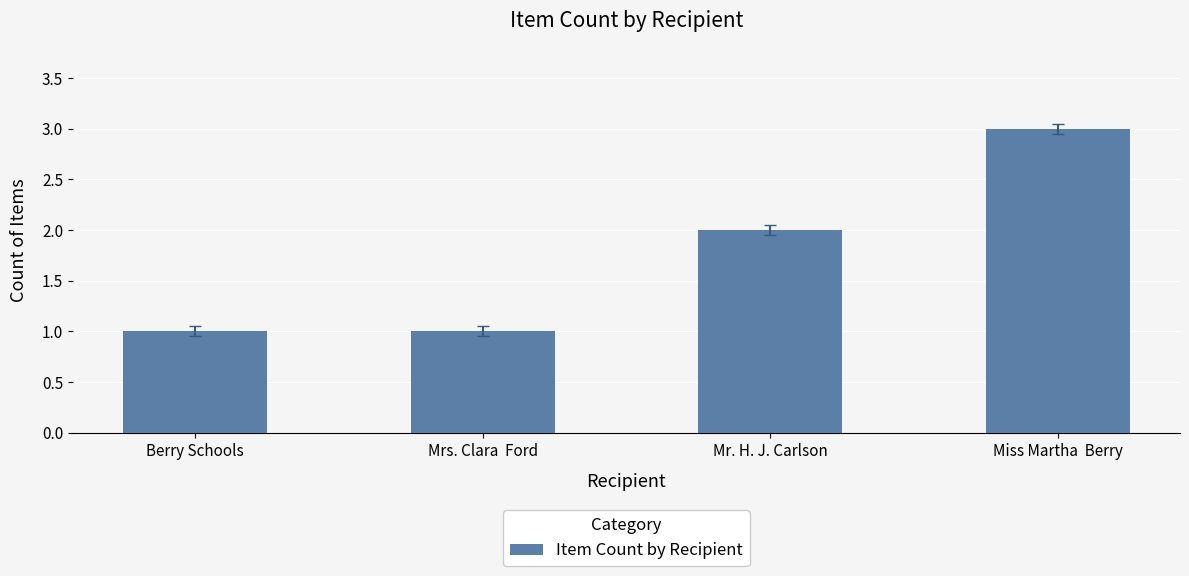

The value at Mr. H. J. Carlson is 1. True or false?

False